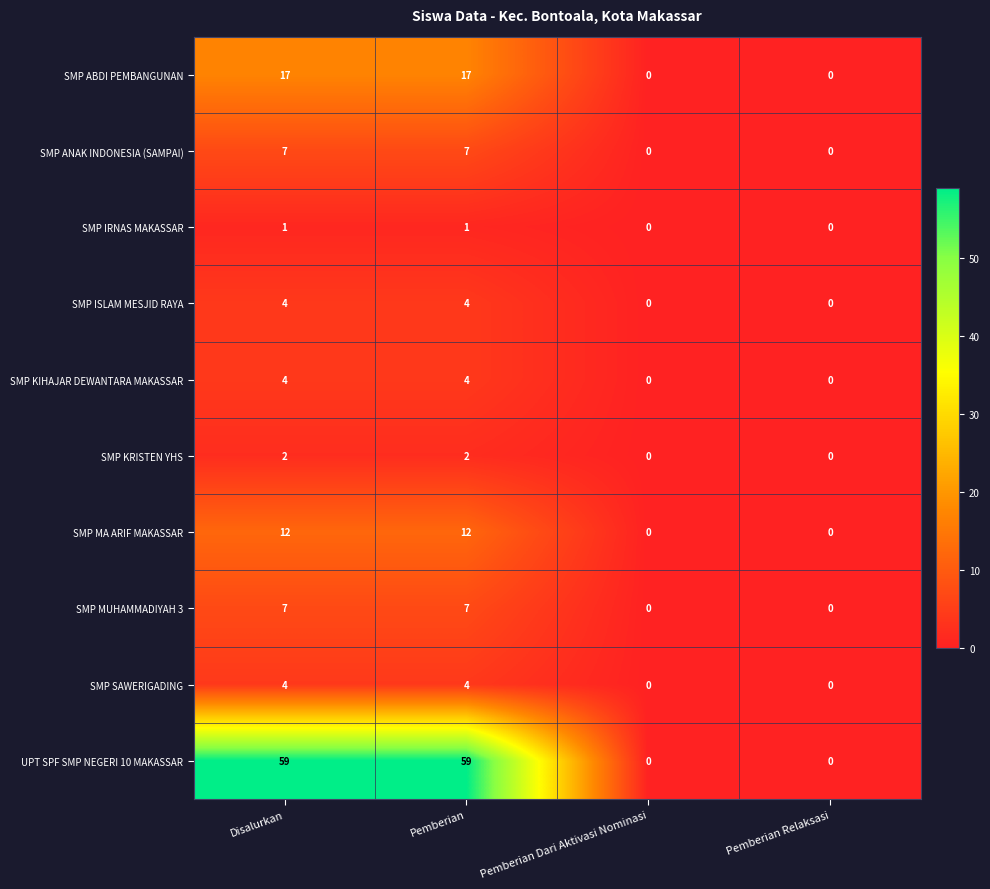

How many categories are shown in the chart?

4